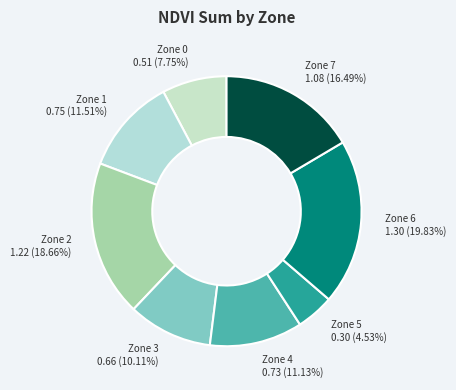

Which has a higher value, Zone 5 0.30 (4.53%) or Zone 4 0.73 (11.13%)?

Zone 4 0.73 (11.13%)